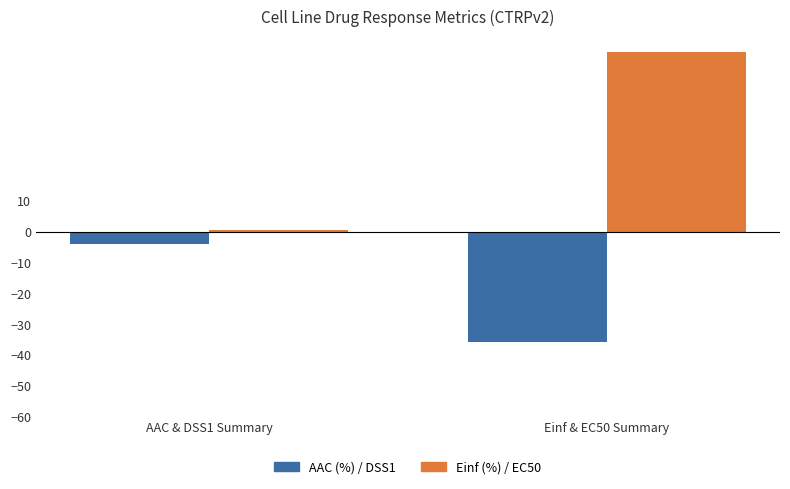

How many groups of bars are there?

2